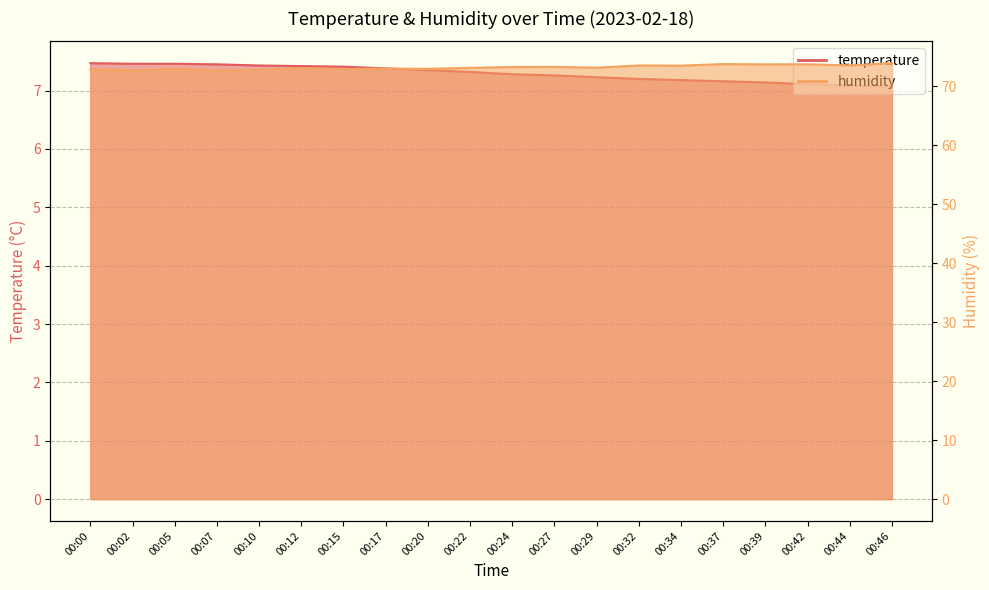

Which series has the widest spread of values?

humidity